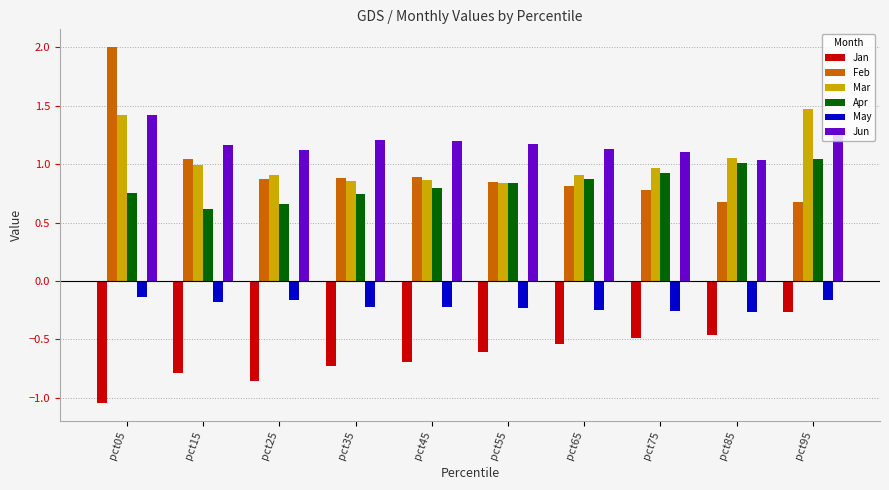

At which label is May closest to 0?

pct05